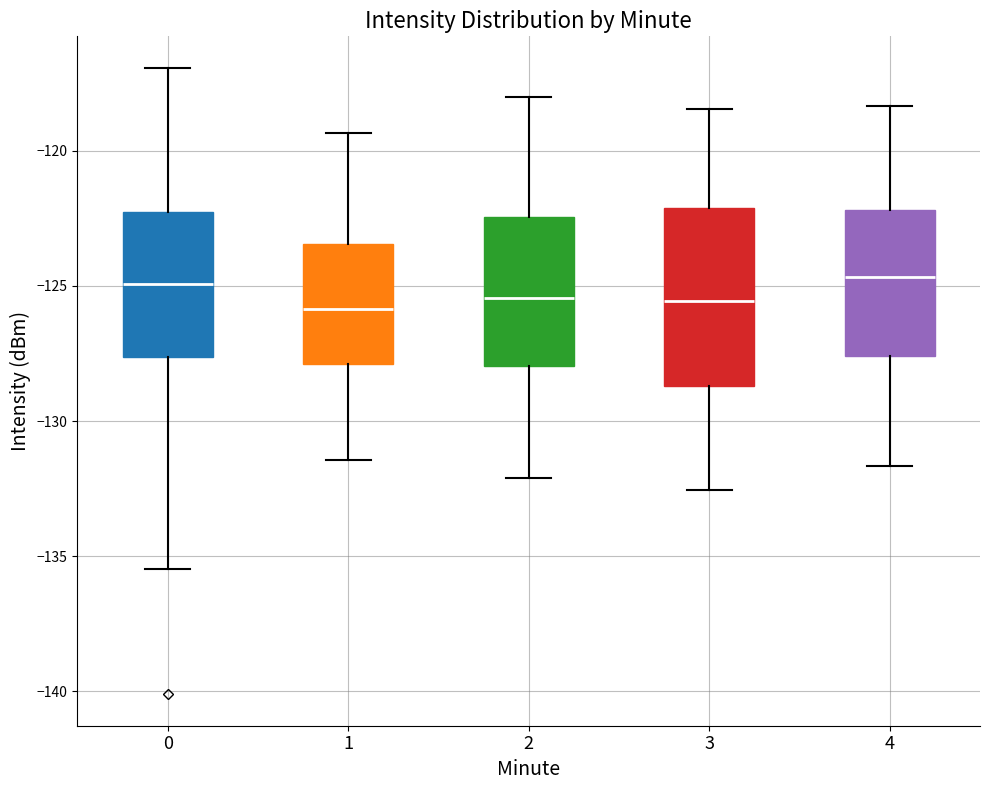

Which box is the tallest, from its lower edge to its upper edge?

3